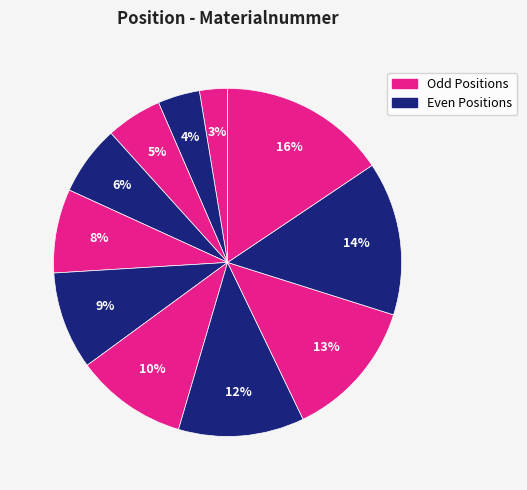

How many slices are in this pie chart?

11